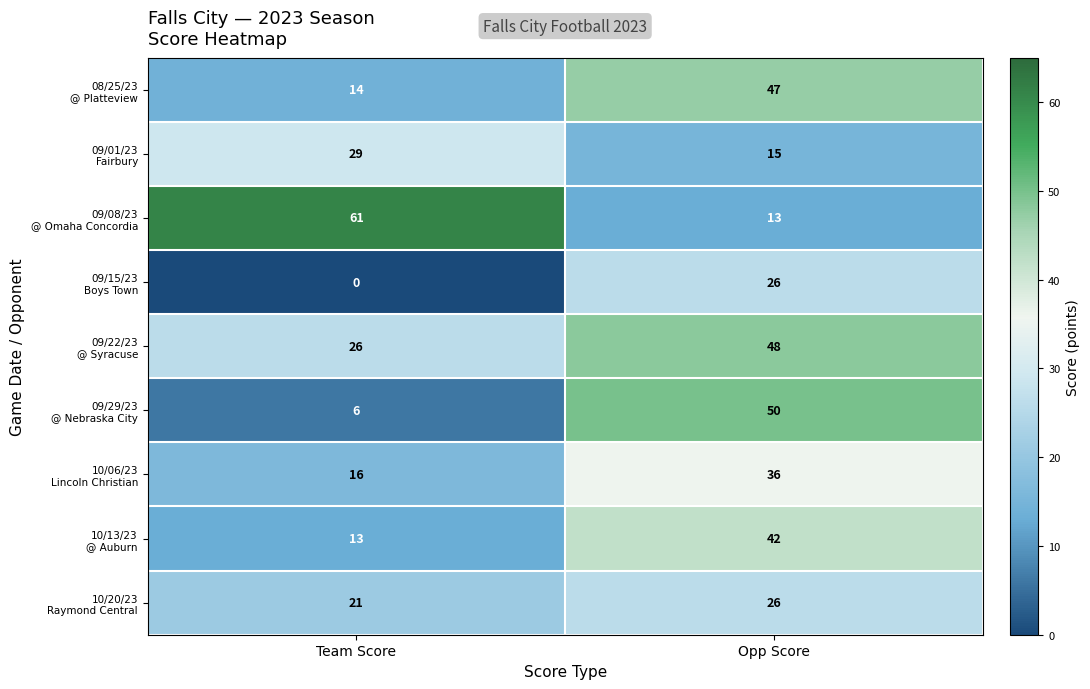

Which category has the lowest value across all series?

Team Score